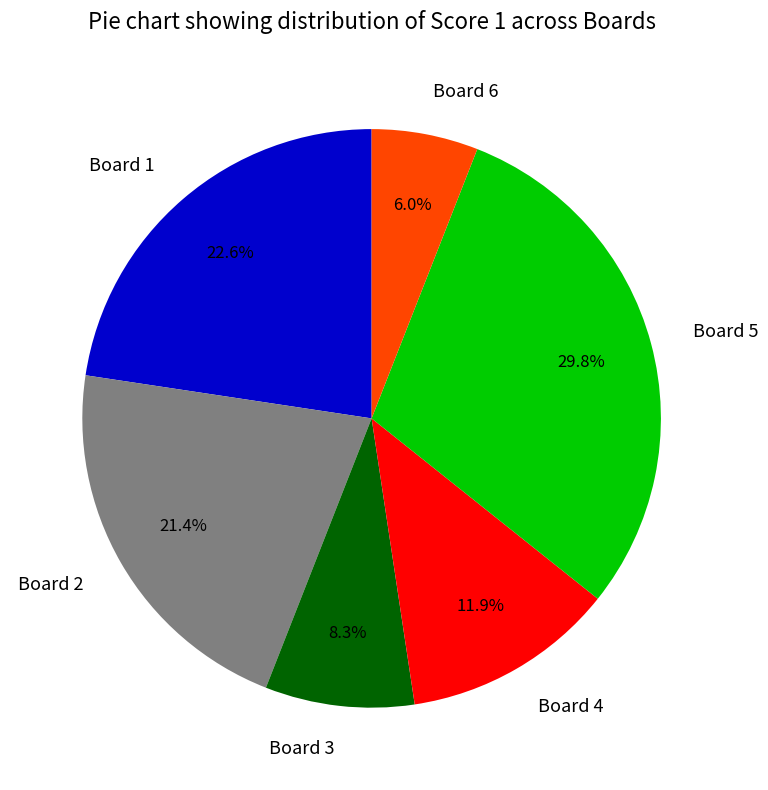

Which has a higher value, Board 5 or Board 1?

Board 5